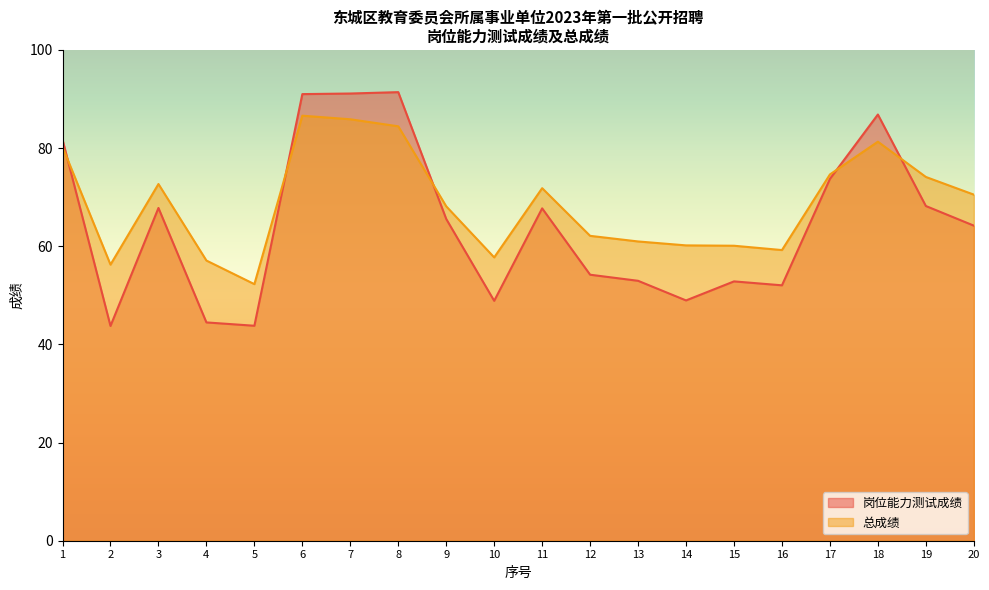

How many values in the 总成绩 series are below 70?

10